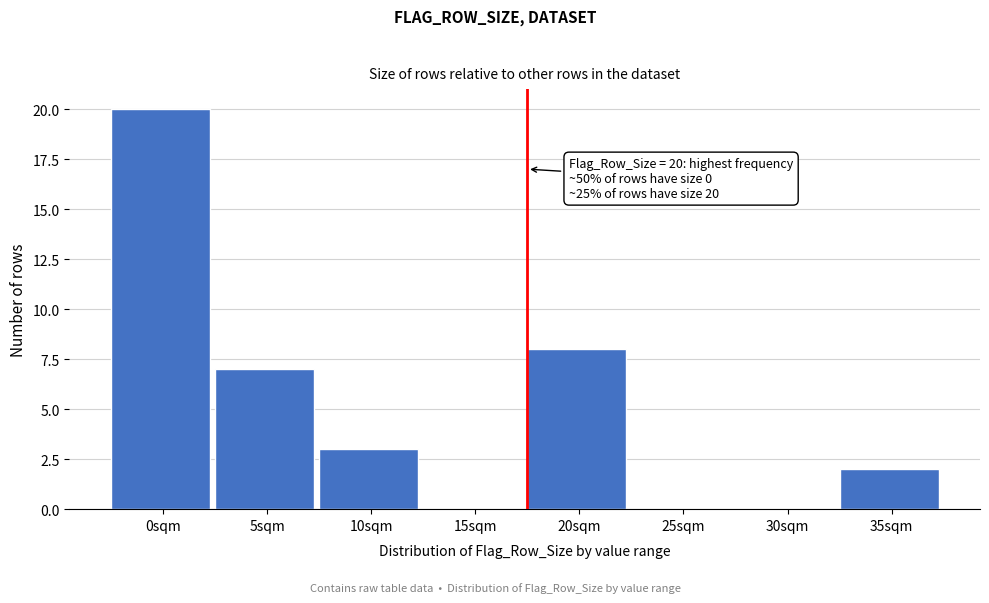

Reading left to right, list all the values displayed in this chart.

0sqm=20	5sqm=7	10sqm=3	15sqm=0	20sqm=8	25sqm=0	30sqm=0	35sqm=2